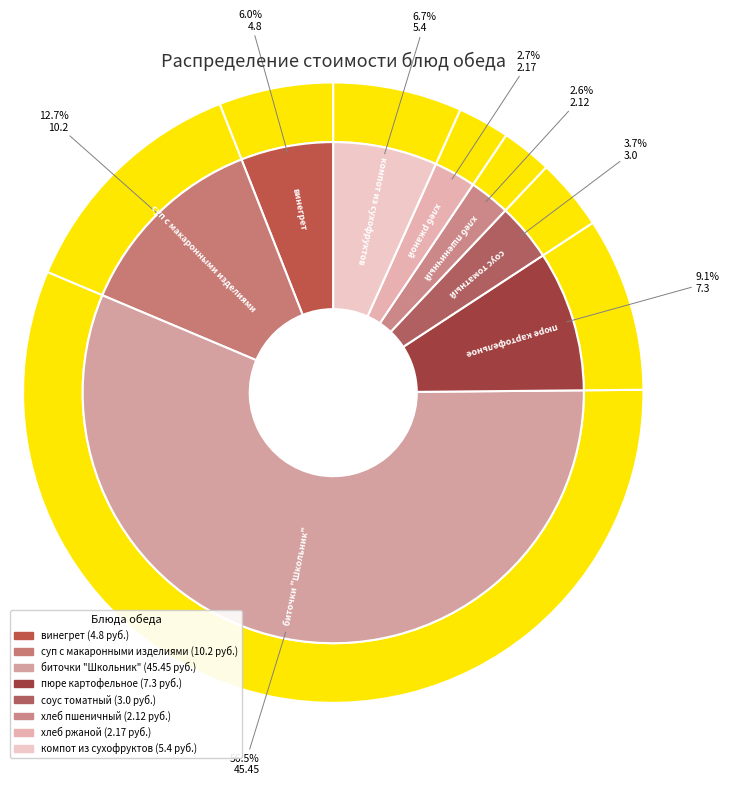

Is it true that компот из сухофруктов is 7% of the pie?

True